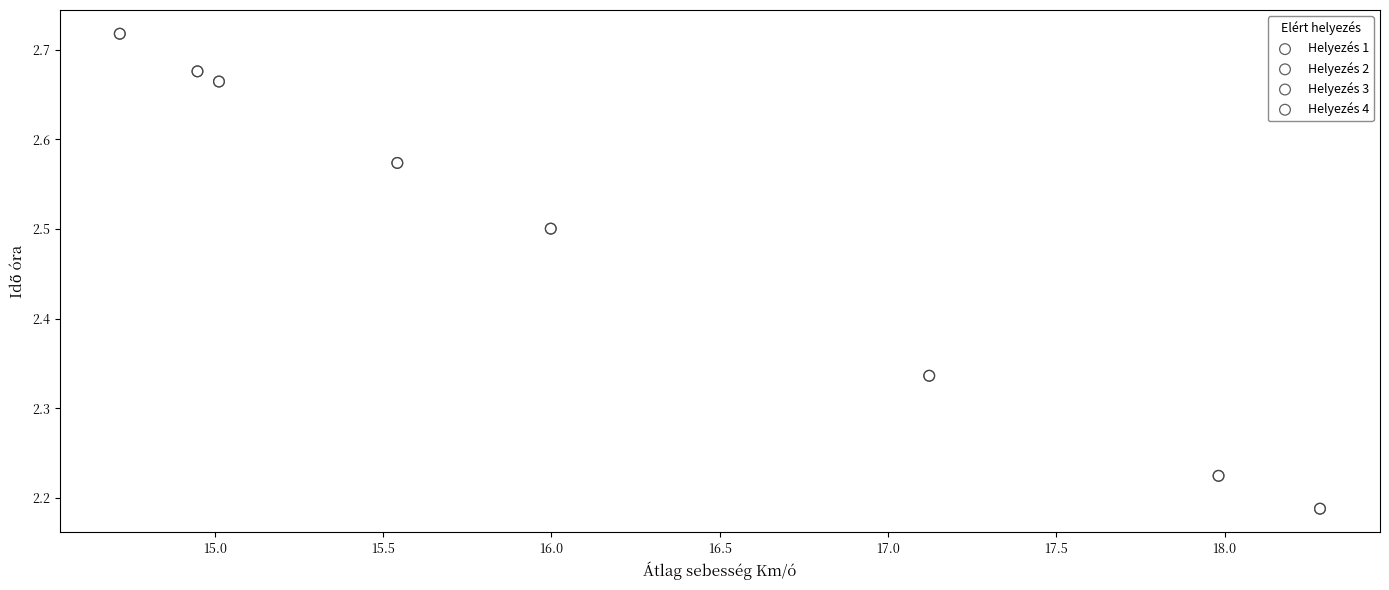

What are all the series names shown in the legend?

Helyezés 1, Helyezés 2, Helyezés 3, Helyezés 4